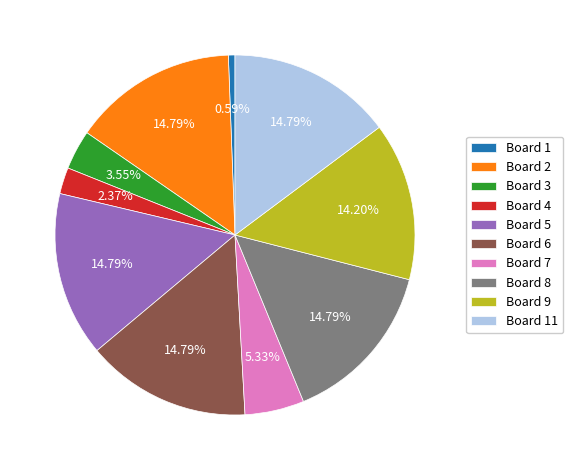

How much of the chart is everything except Board 7?

94.7%